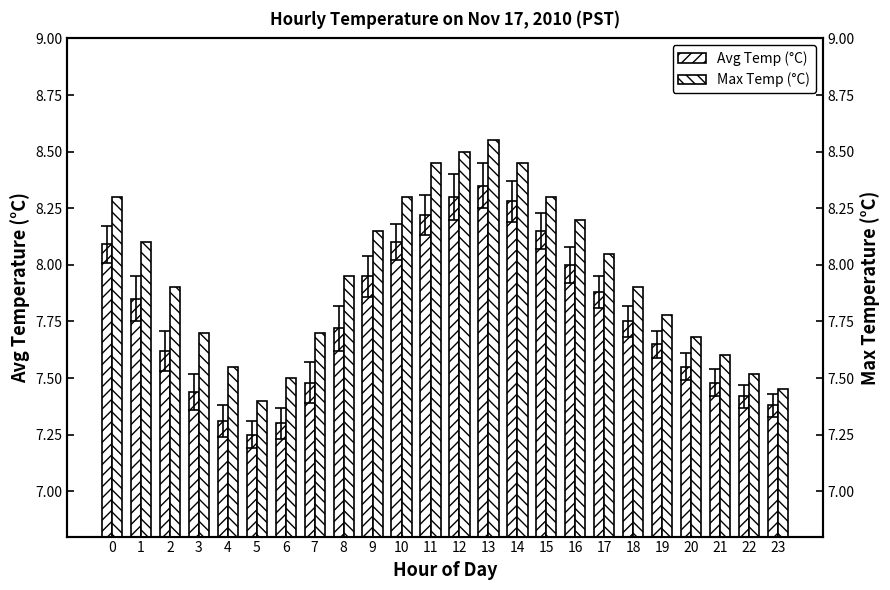

True or false: Avg Temp (°C) has a value of 7.7 at 19.

True